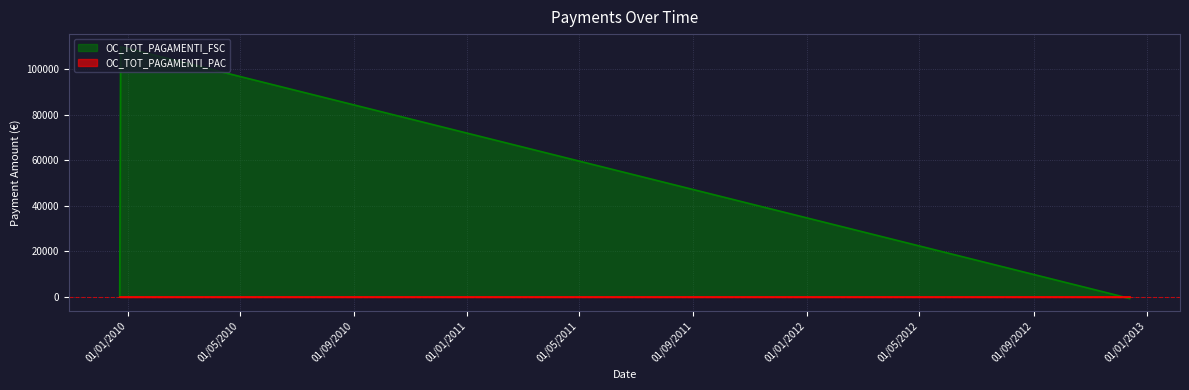

What is the sum of the values at 13/12/2012 and 24/12/2009?

109339.8